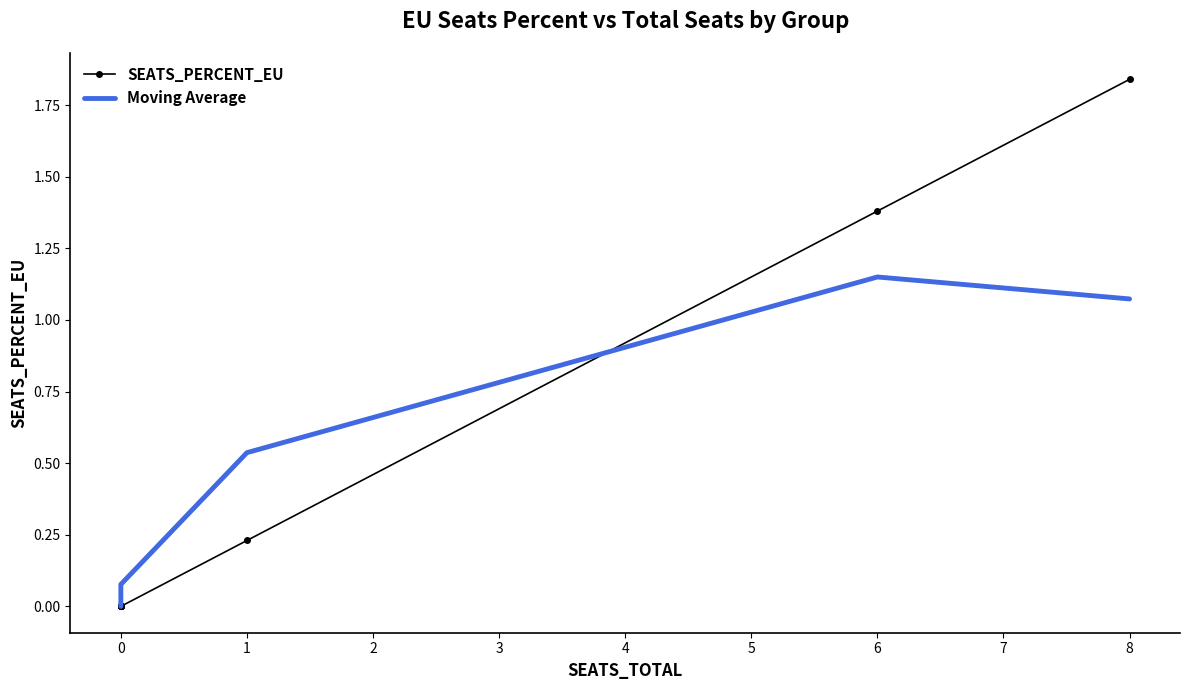

What is the maximum value for SEATS_PERCENT_EU?

1.8